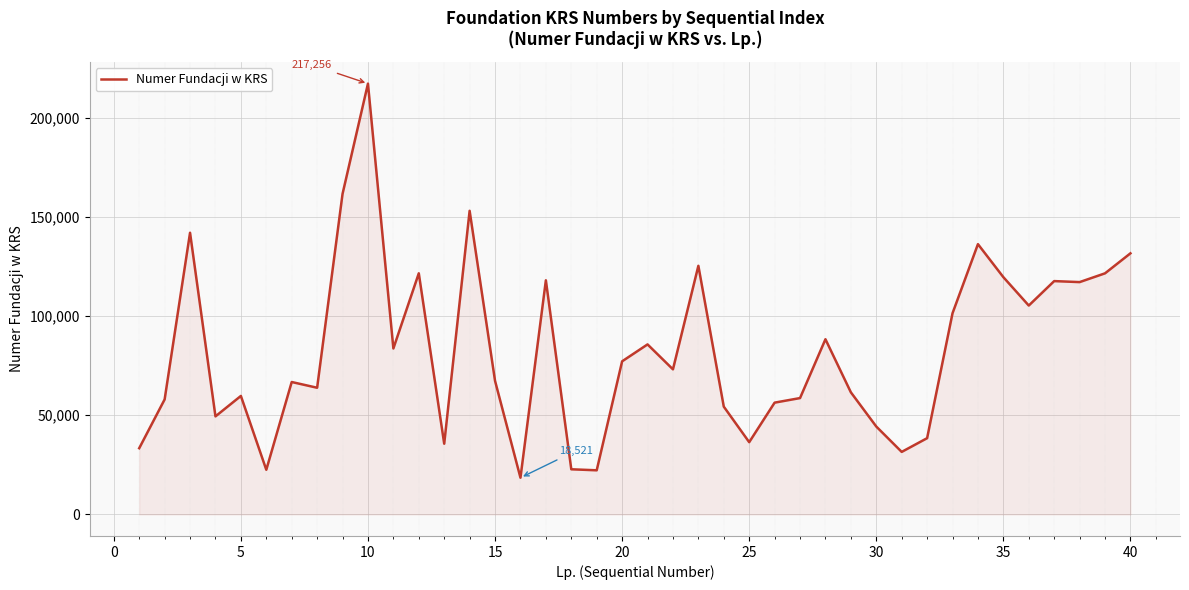

What is the average value?

82508